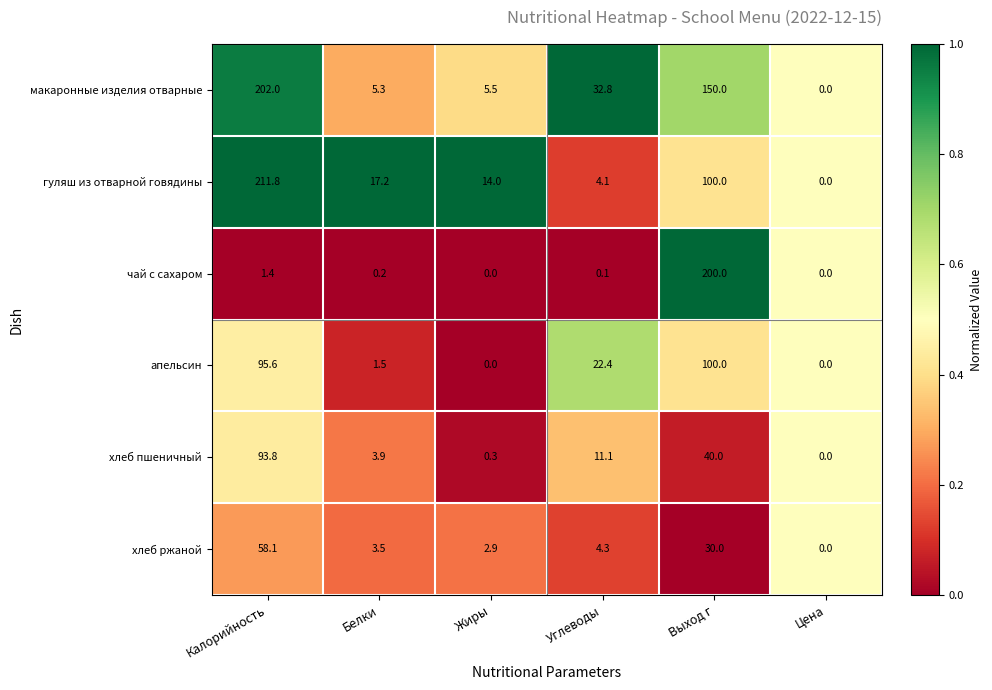

Is it true that хлеб пшеничный equals -48.7 at Цена?

False